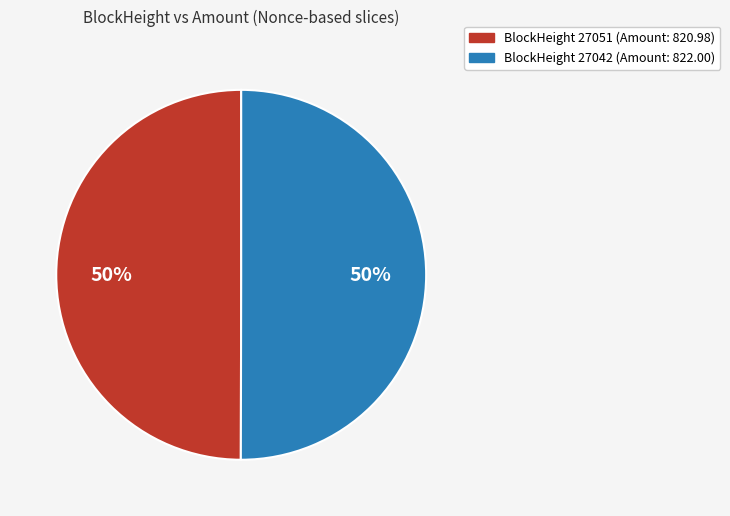

How many slices are in this pie chart?

2